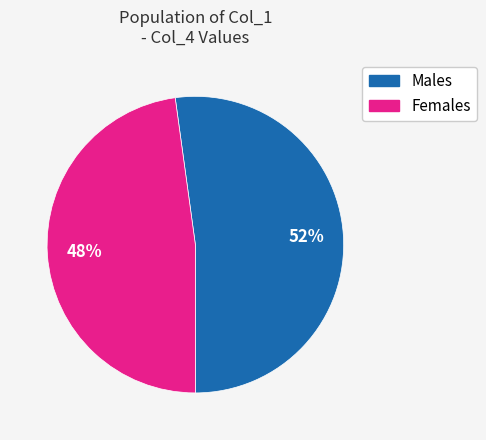

Count the number of slices in the pie.

2